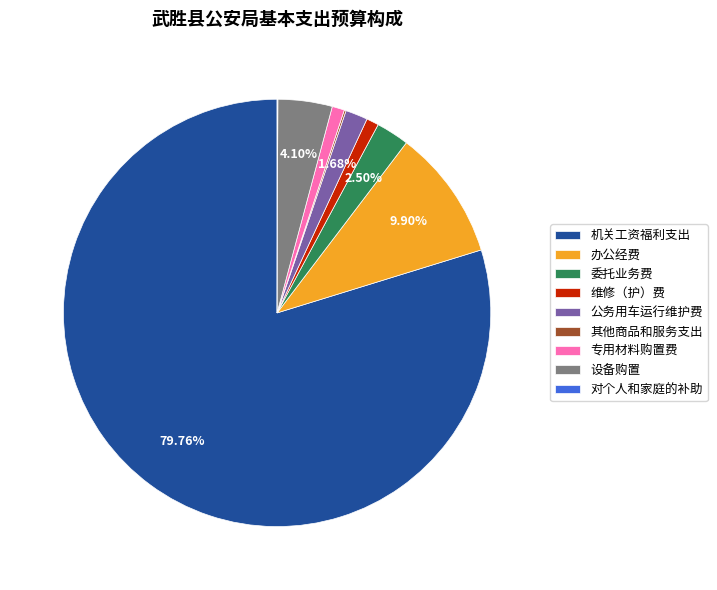

How much of the chart is everything except 委托业务费?

97.5%